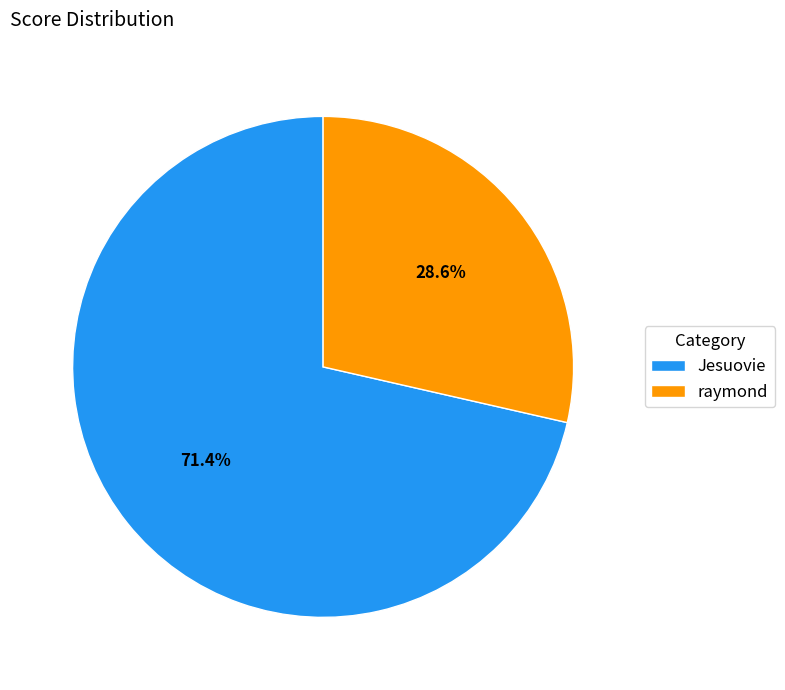

Combined, do raymond and Jesuovie account for over 50%?

Yes